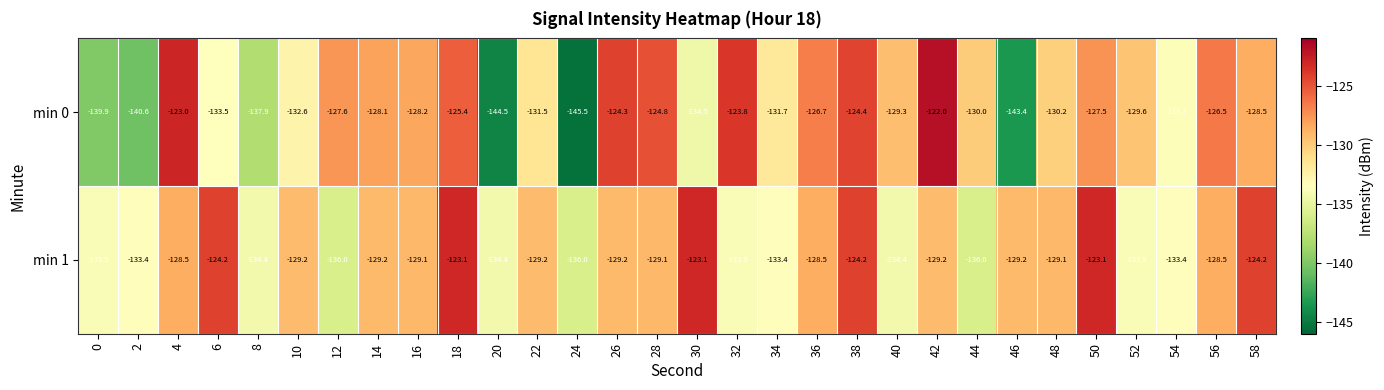

Which series has the widest spread of values?

min 0